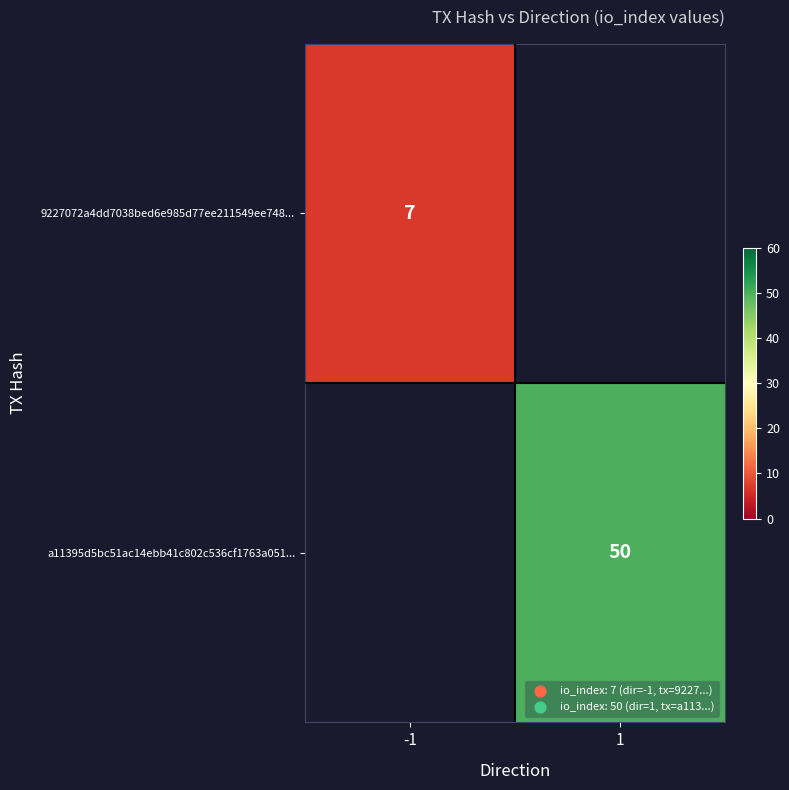

The a11395d5bc51ac14ebb41c802c536cf1763a051... series shows 68.1 at 1. True or false?

False